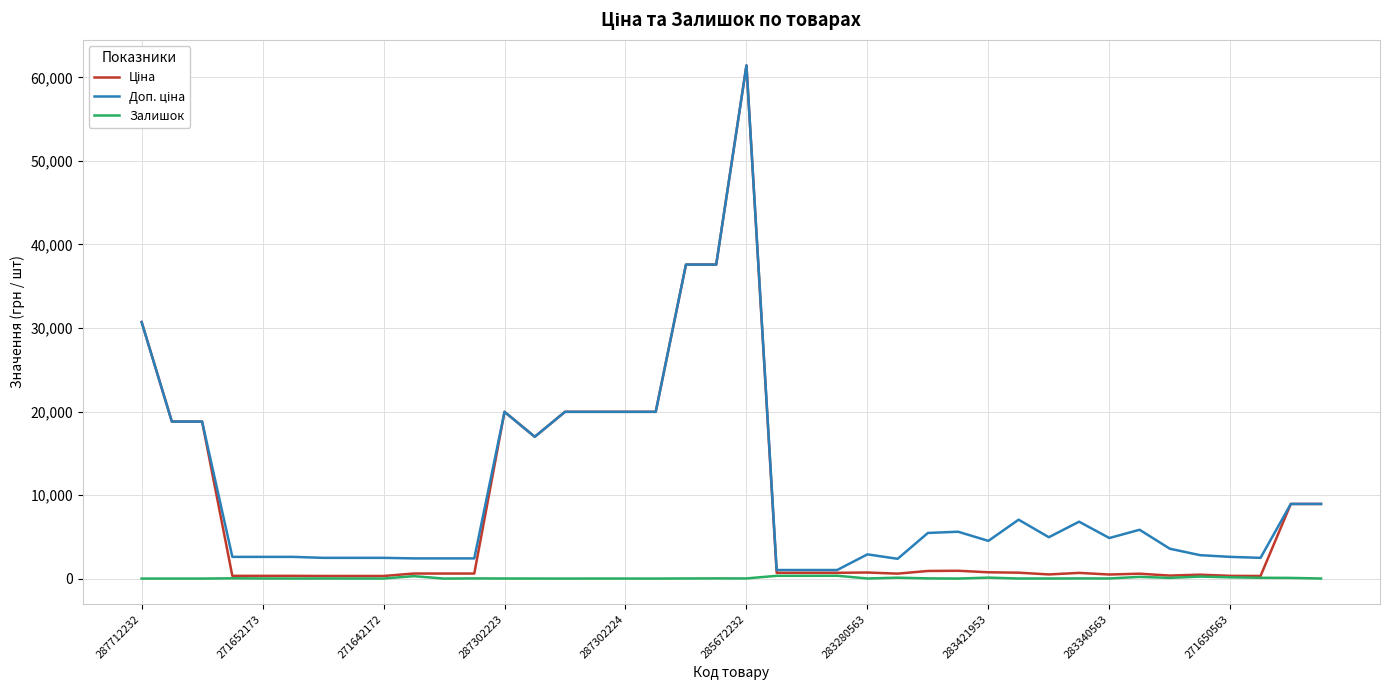

What is the greatest value displayed?

61434.3